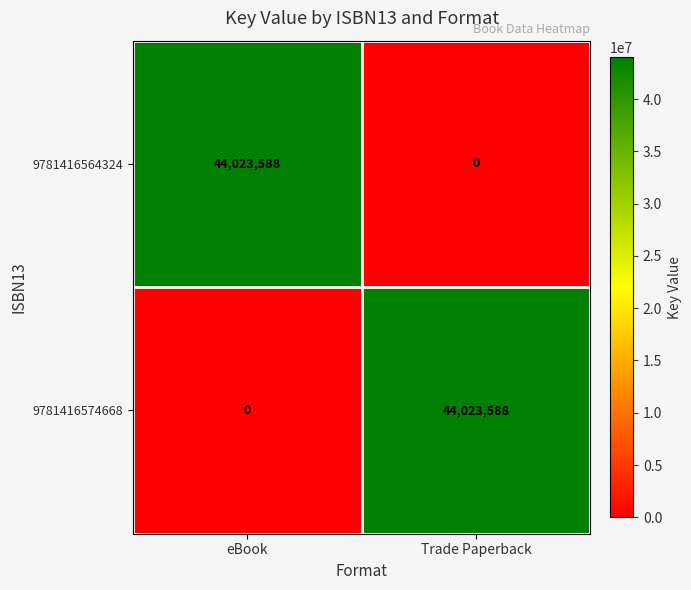

What is the spread (max minus min) of values at eBook?

44023588